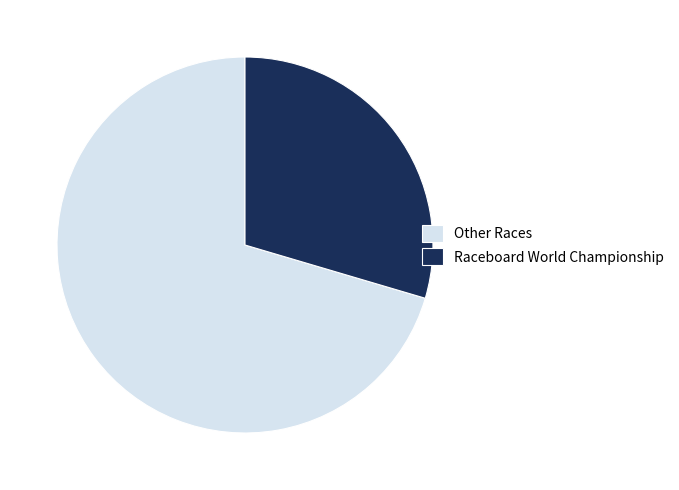

Does any single category account for the majority?

Yes